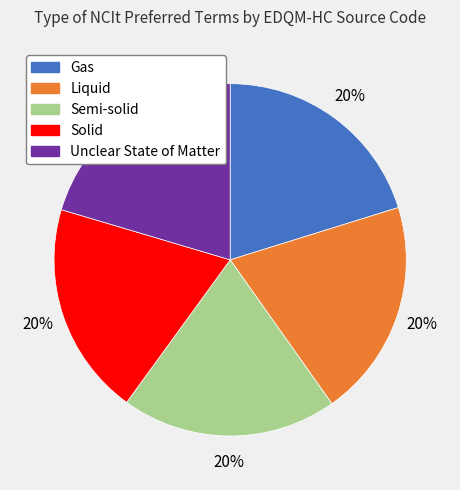

To the nearest percent, what portion does Unclear State of Matter represent?

20%